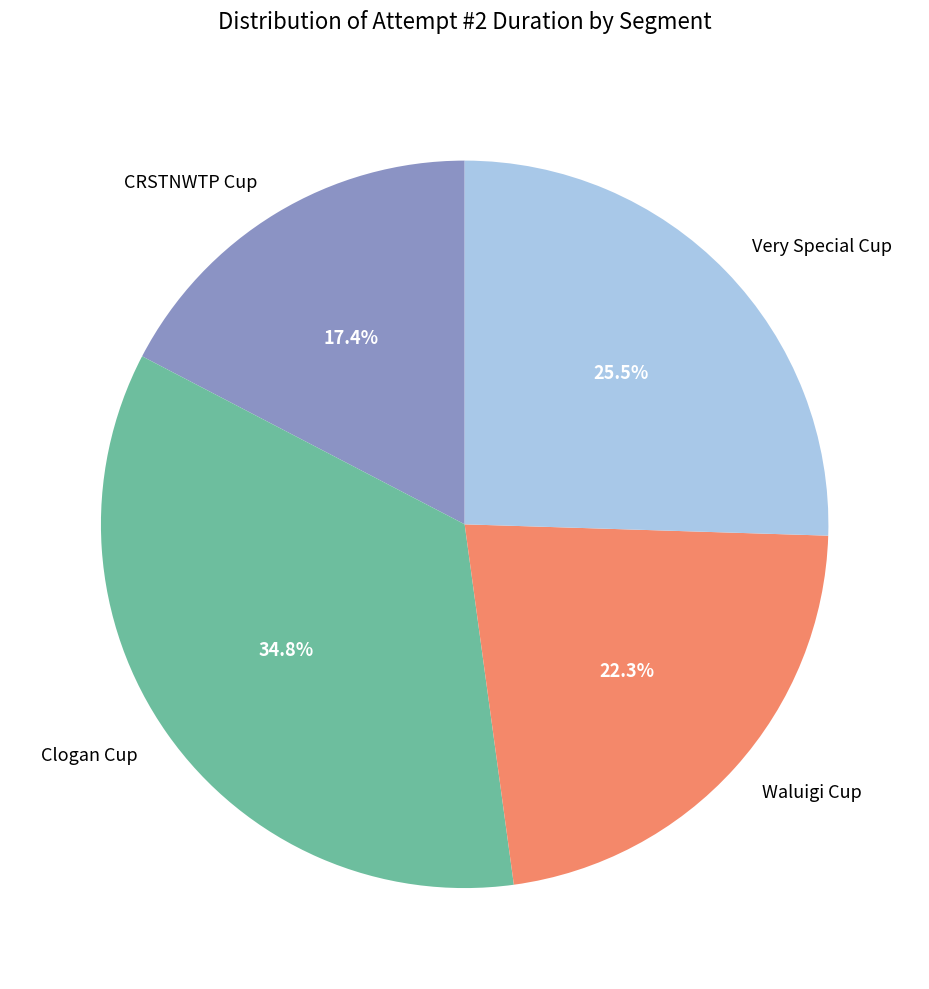

Between Waluigi Cup and CRSTNWTP Cup, which is larger?

Waluigi Cup